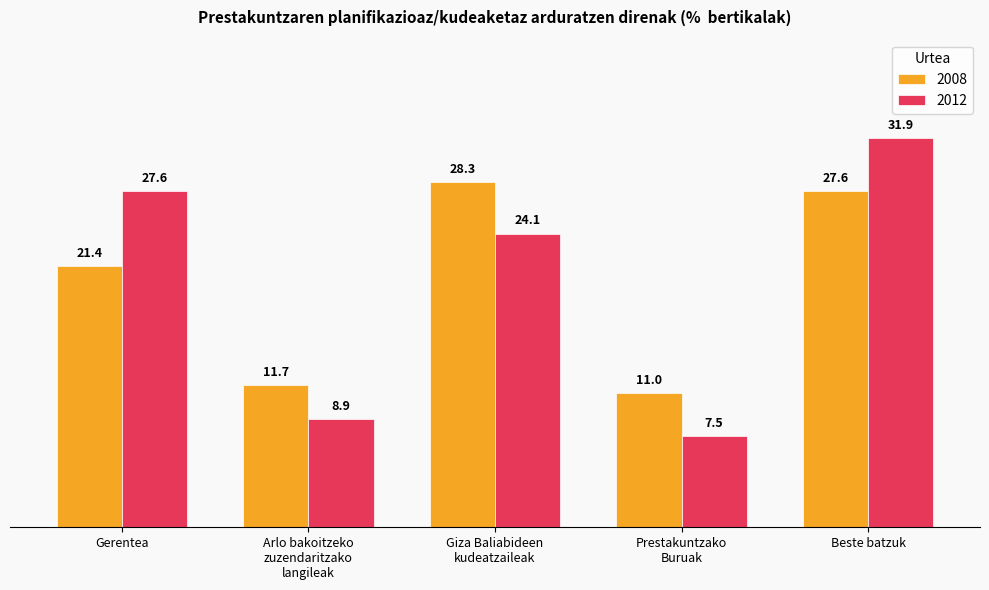

How many bars are there in each group?

2